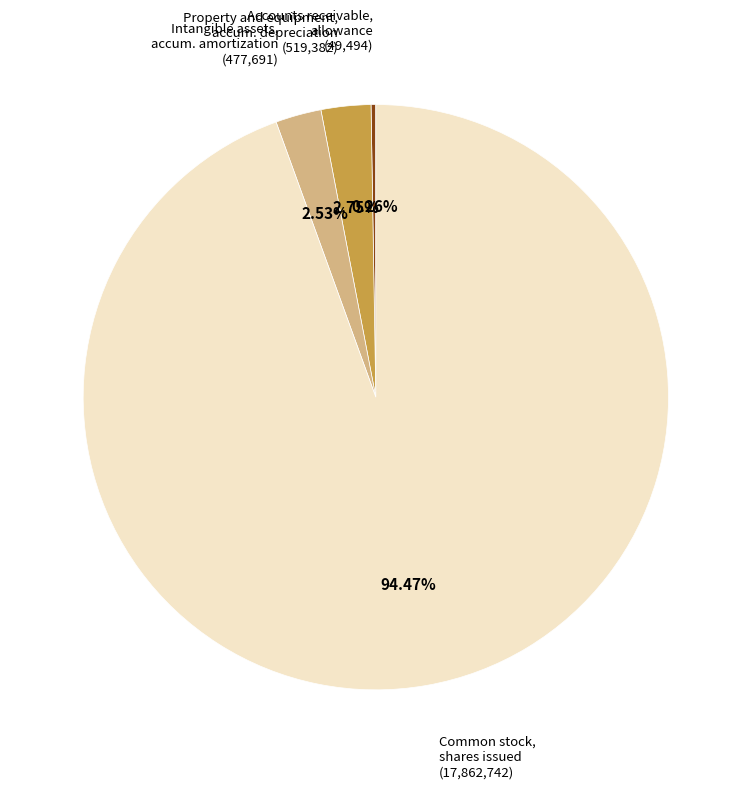

Is there any slice that represents more than half of the pie?

Yes